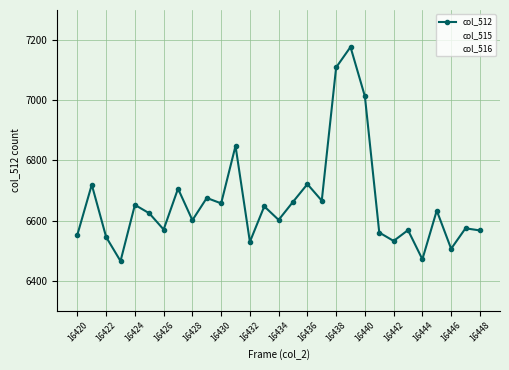

What is the average value of the col_516 series?

39141